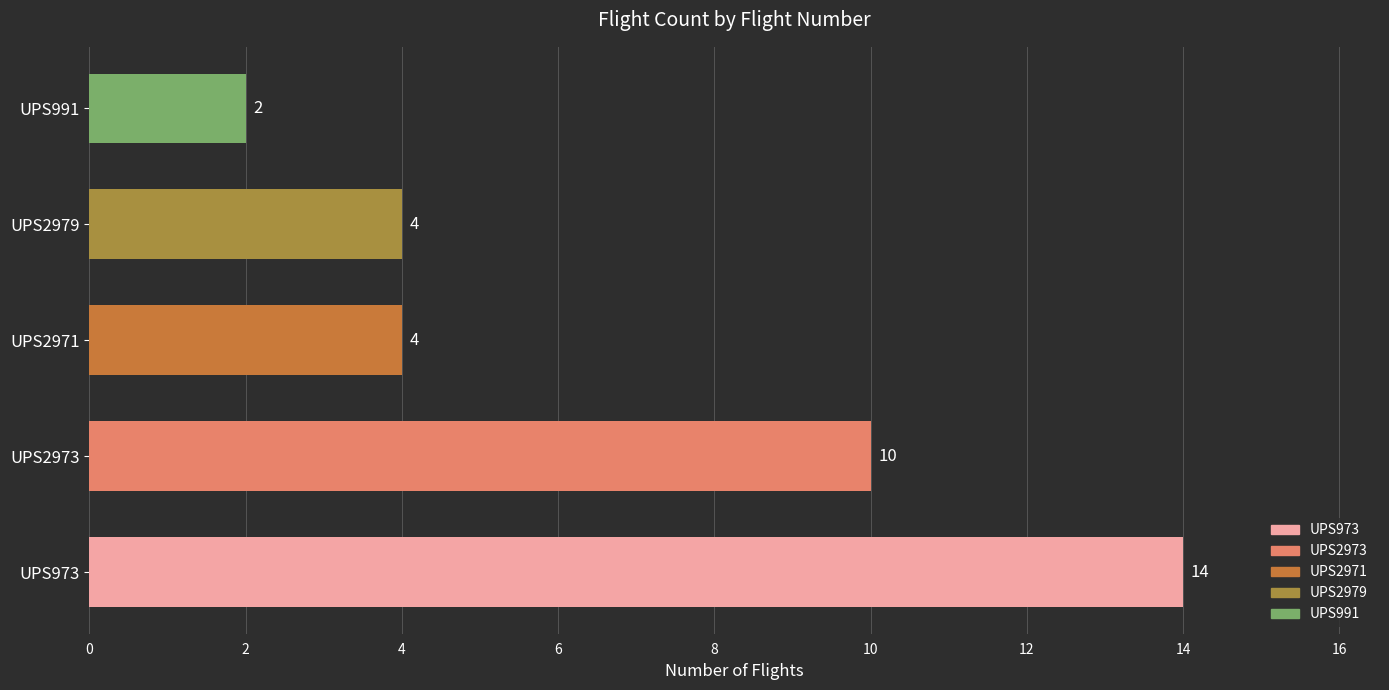

Reading top to bottom, list all the values displayed in this chart.

UPS991=2	UPS2979=4	UPS2971=4	UPS2973=10	UPS973=14